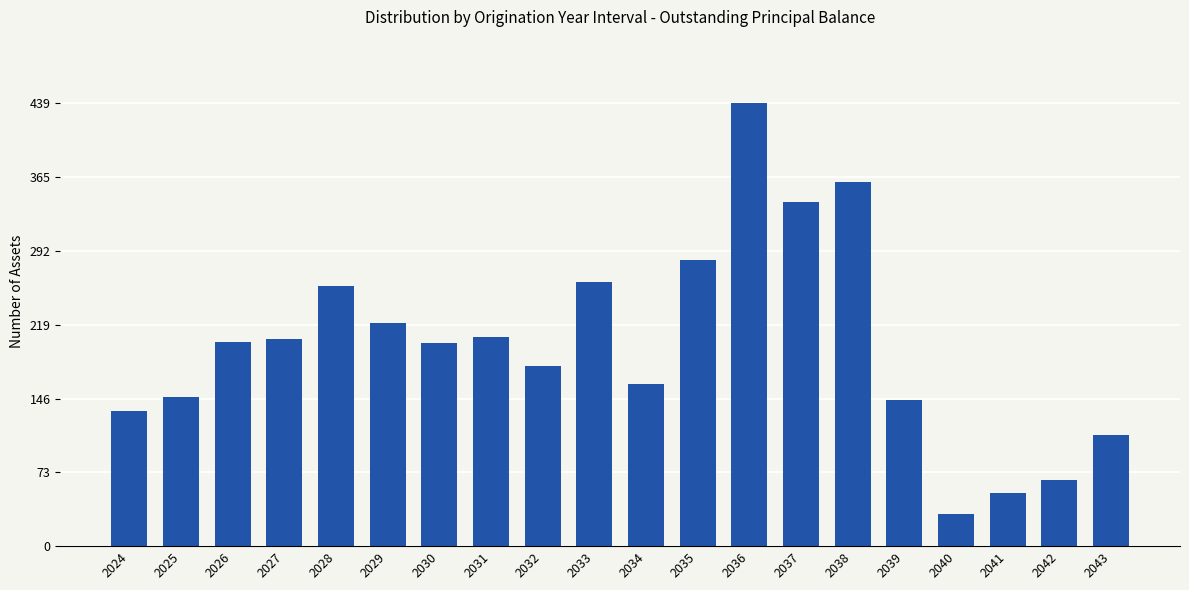

What is the ratio of the value at 2031 to the value at 2035?

0.7